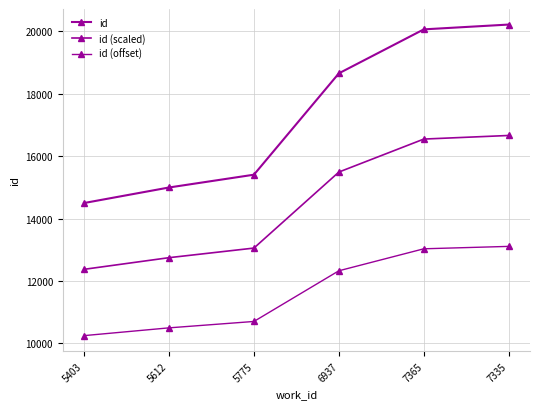

List the series in order of their peak value, lowest first.

id (offset), id (scaled), id